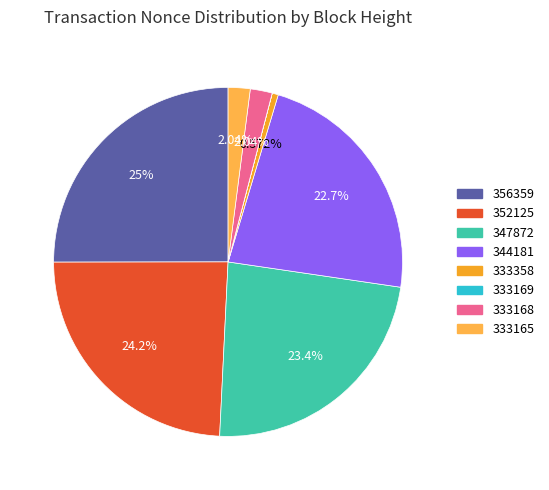

True or false: 344181 accounts for 33% of the total.

False